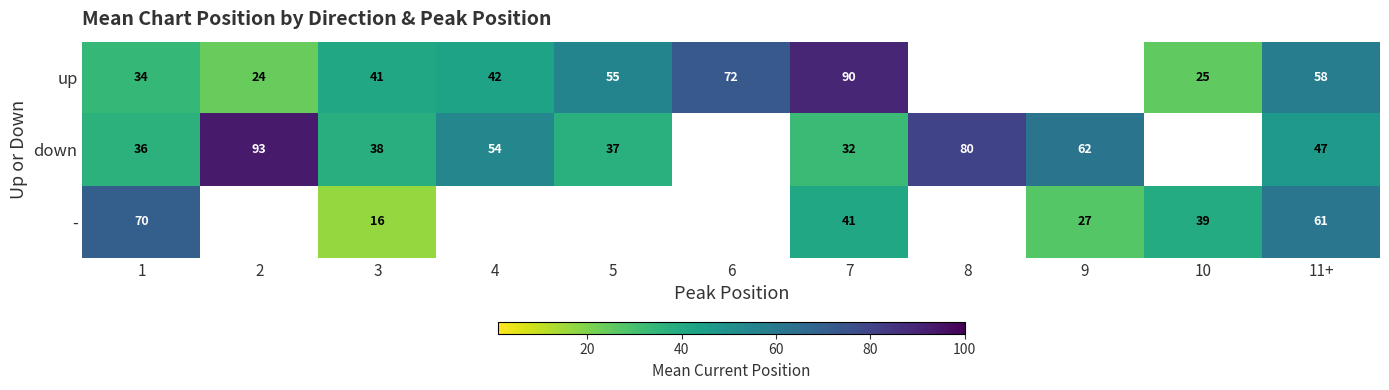

What is the difference between the maximum and minimum values in the - series?

53.5